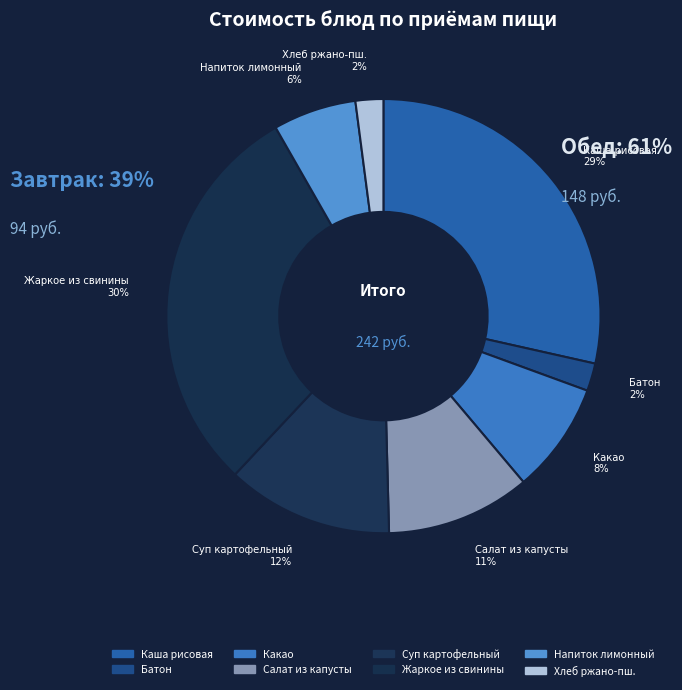

To the nearest percent, what portion does Напиток лимонный represent?

6%